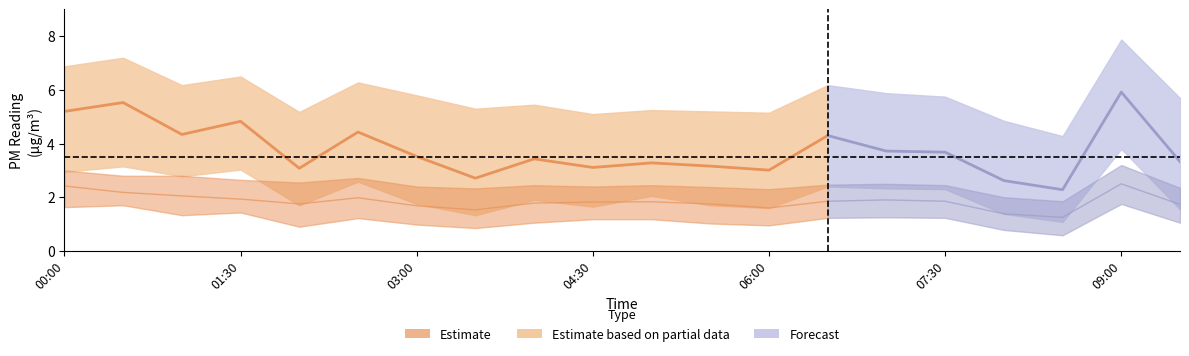

Does the chart have visible grid lines?

No